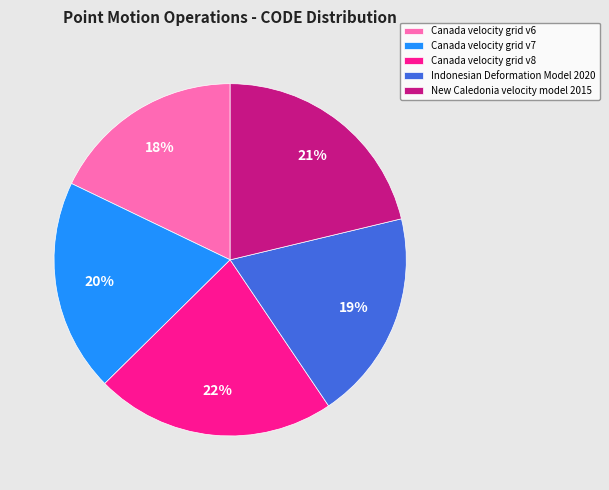

How many slices are in this pie chart?

5